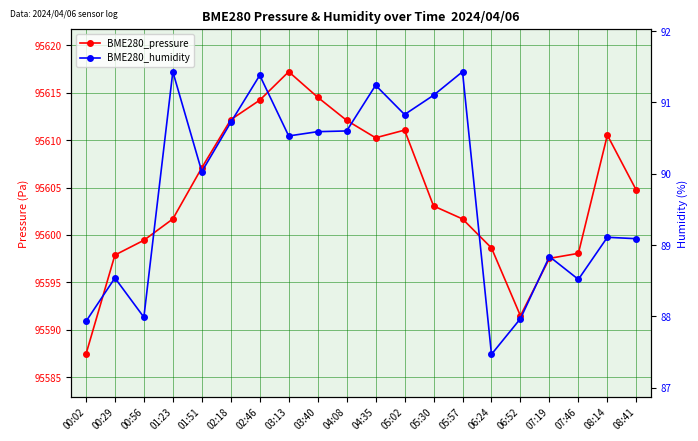

What is the smallest value displayed?

87.5